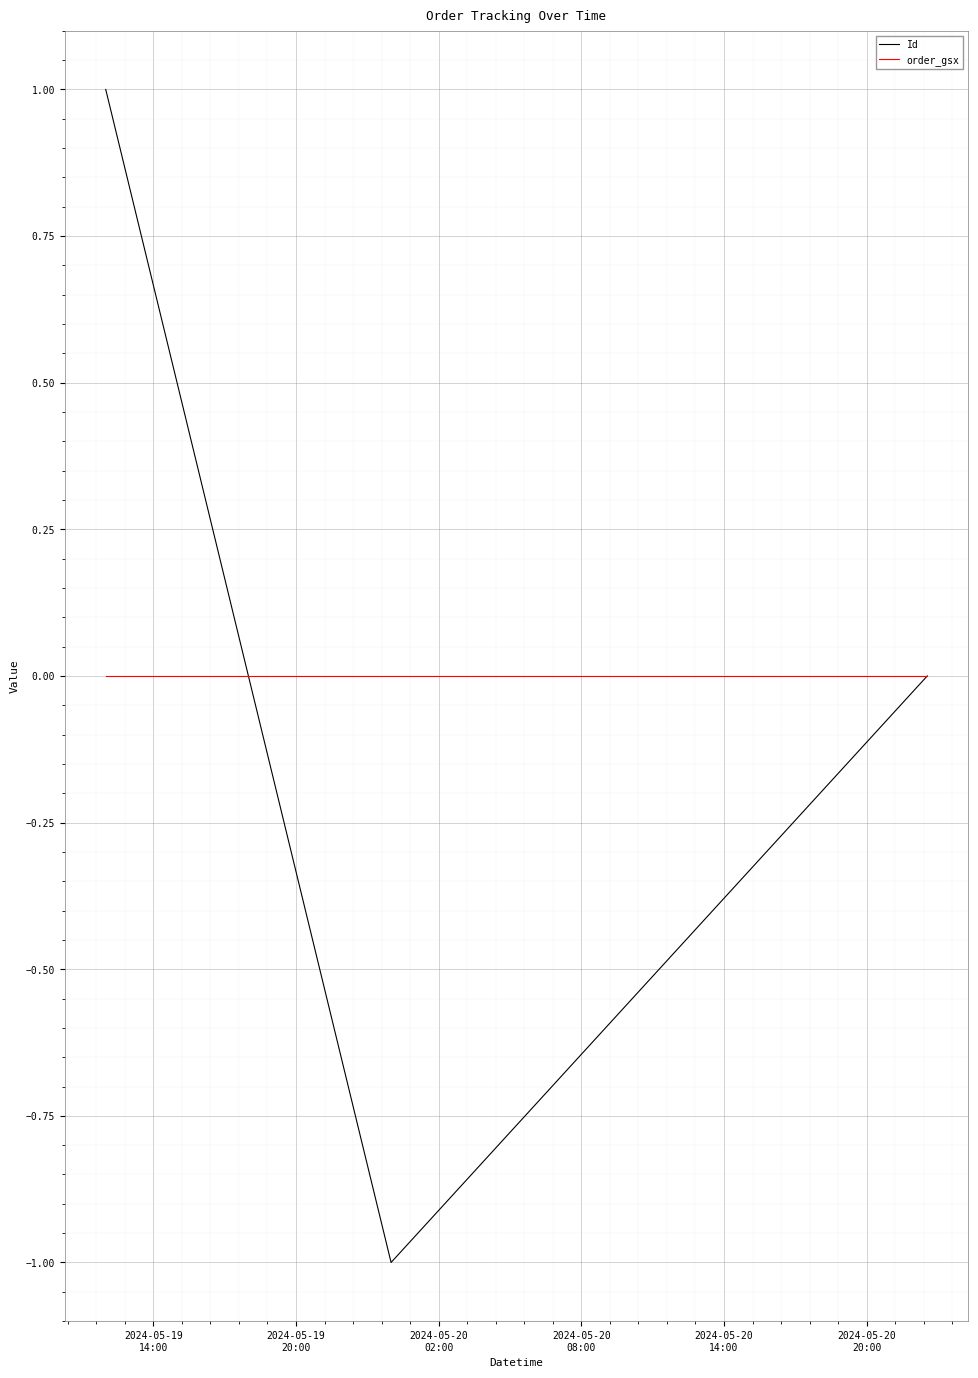

Rank the series by their maximum value, from highest to lowest.

Id, order_gsx